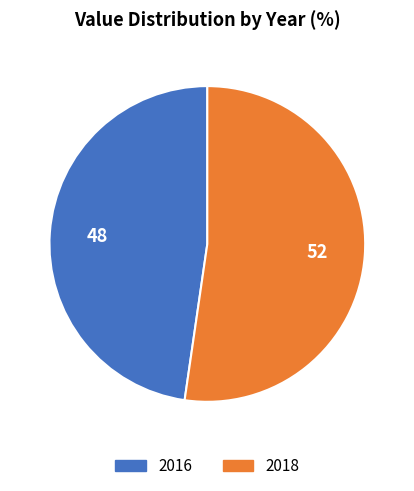

Rank the categories by value from lowest to highest.

2016, 2018